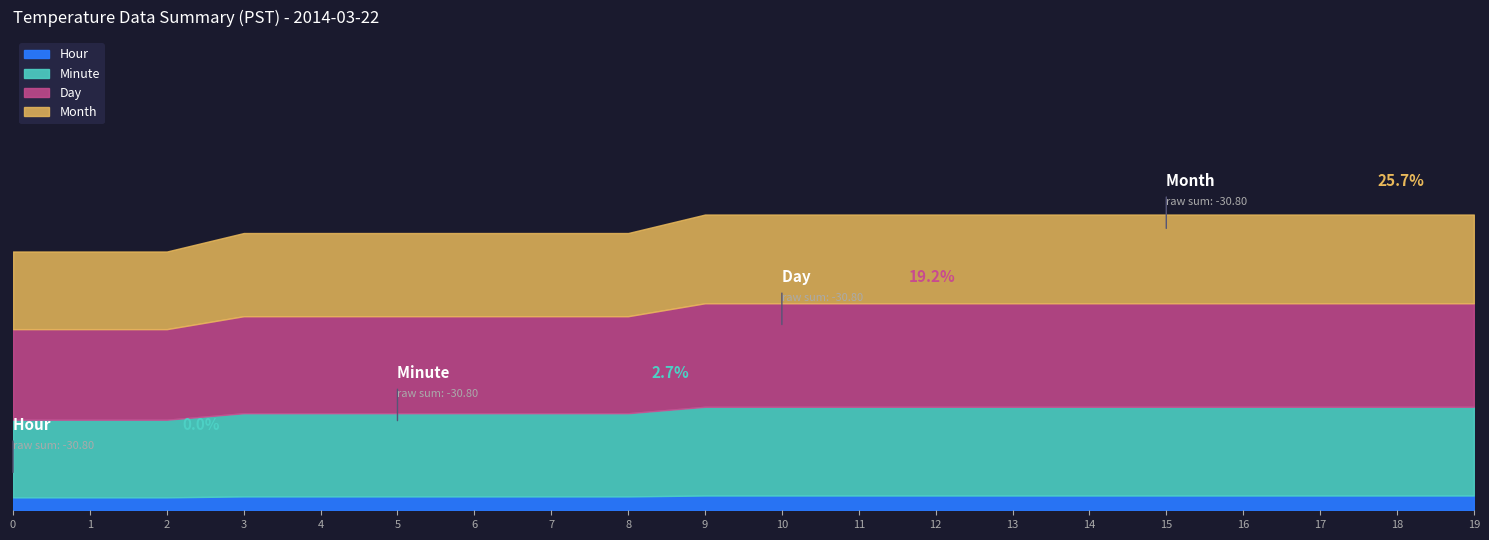

Does the chart have visible grid lines?

No